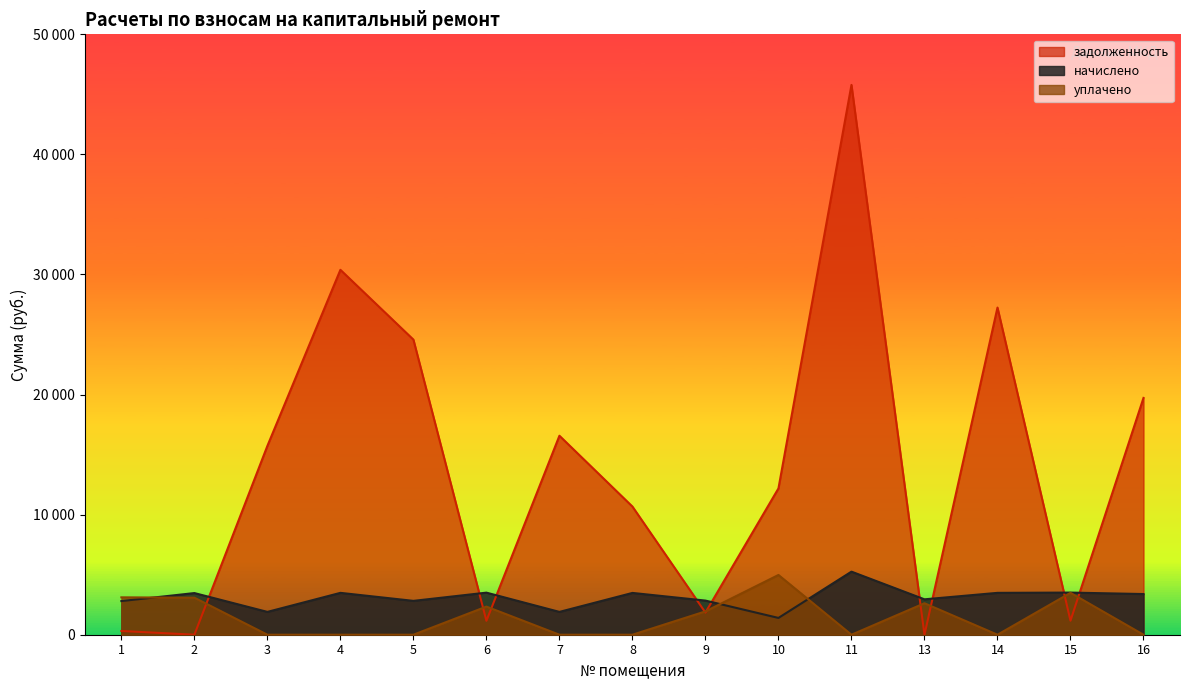

Does the chart display data point markers on the line(s)?

No